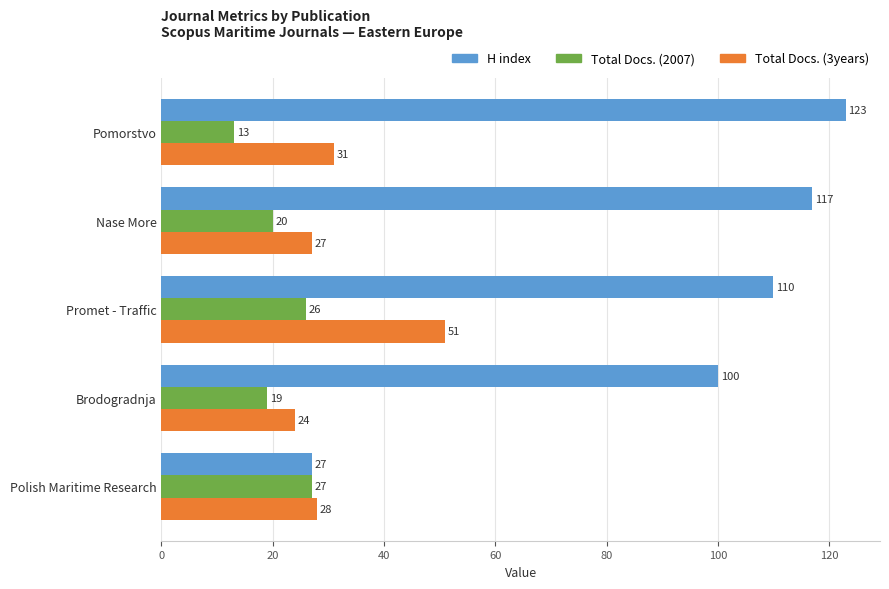

What is the average value of the Total Docs. (2007) series?

21